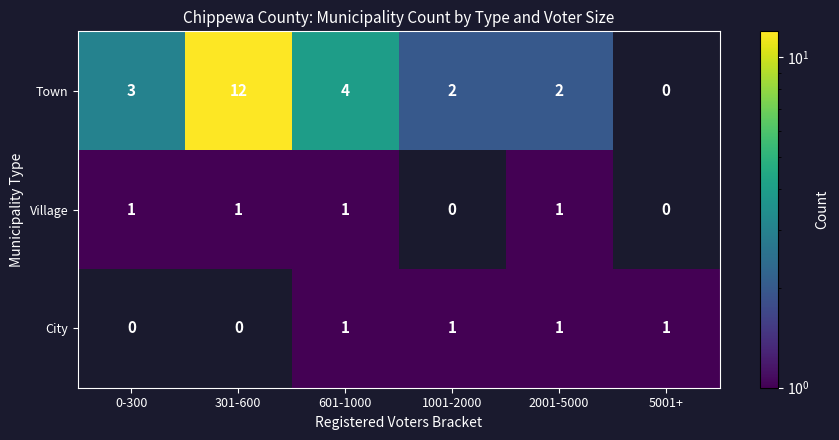

At 301-600, list the series in order from largest to smallest.

Town, Village, City